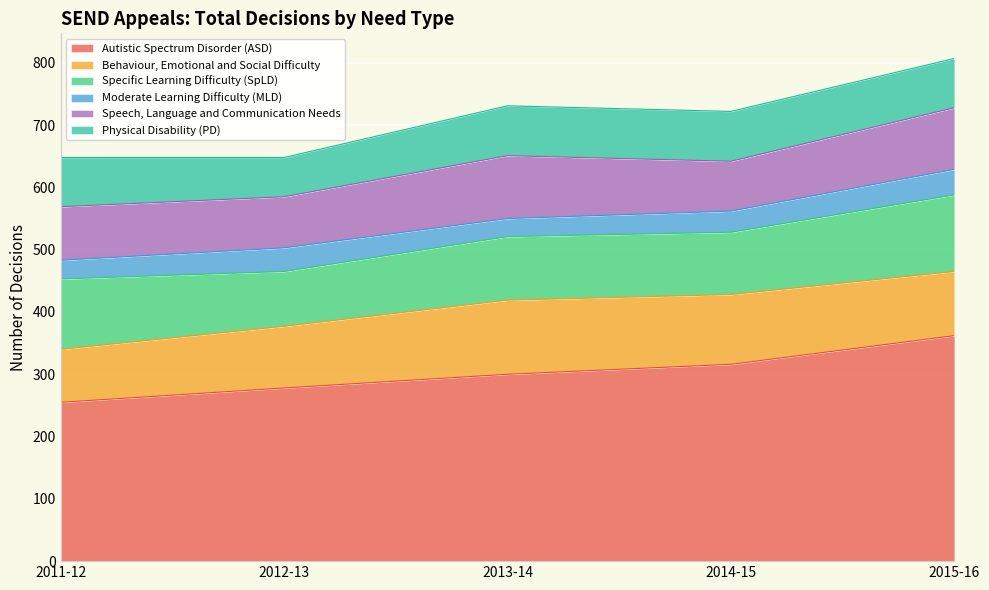

Rank the series at 2011-12 from highest to lowest value.

Autistic Spectrum Disorder (ASD), Specific Learning Difficulty (SpLD), Speech, Language and Communication Needs, Behaviour, Emotional and Social Difficulty, Physical Disability (PD), Moderate Learning Difficulty (MLD)